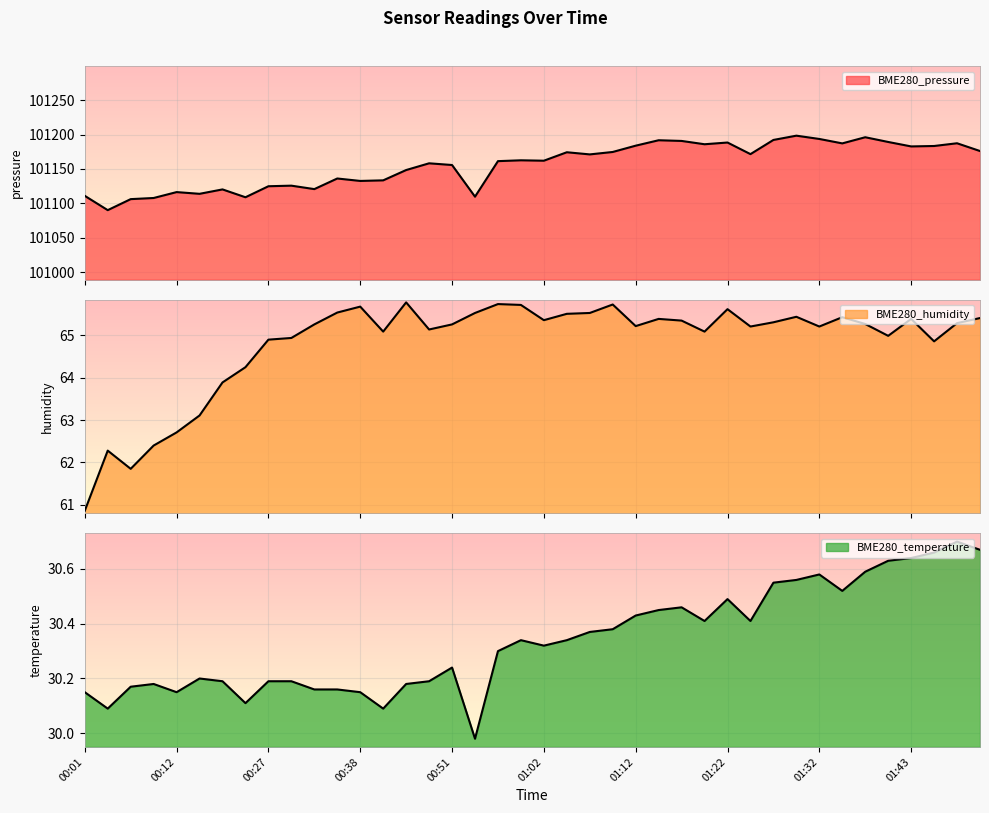

How many values in the BME280_humidity series are below 65?

12